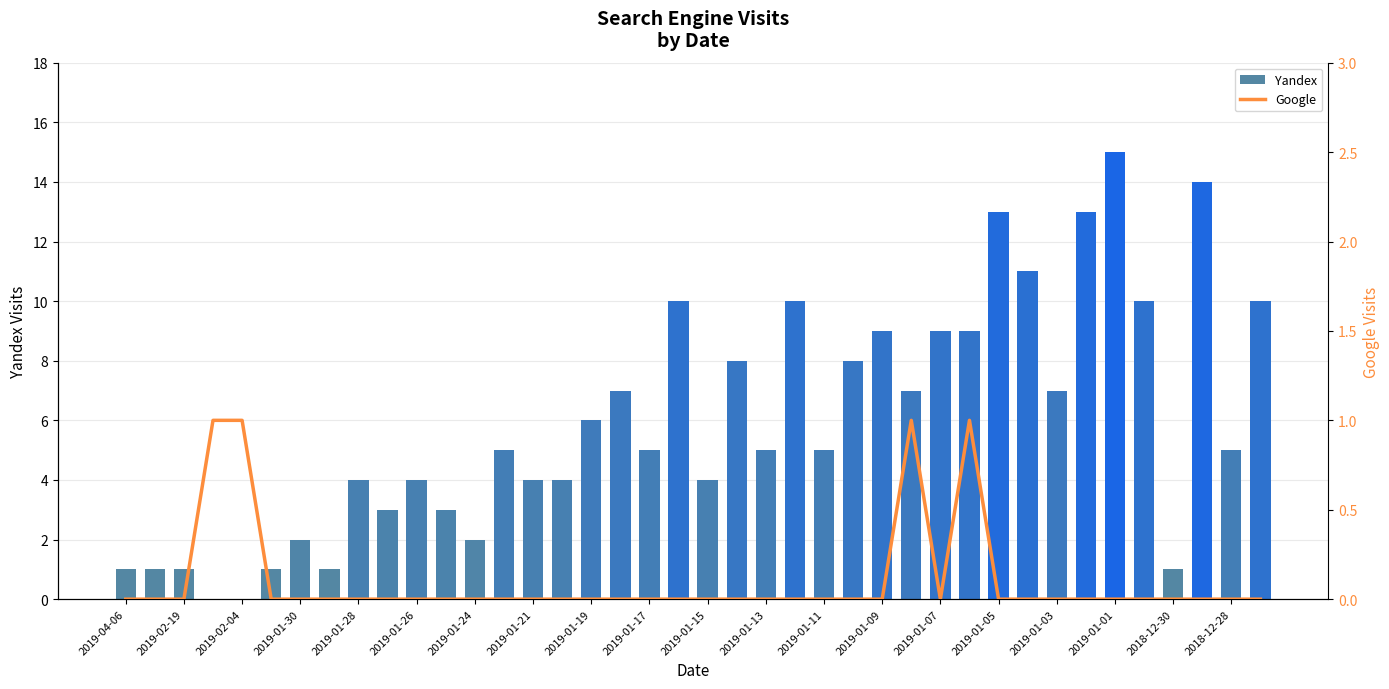

The value of Yandex at 2019-01-13 is 7. True or false?

False